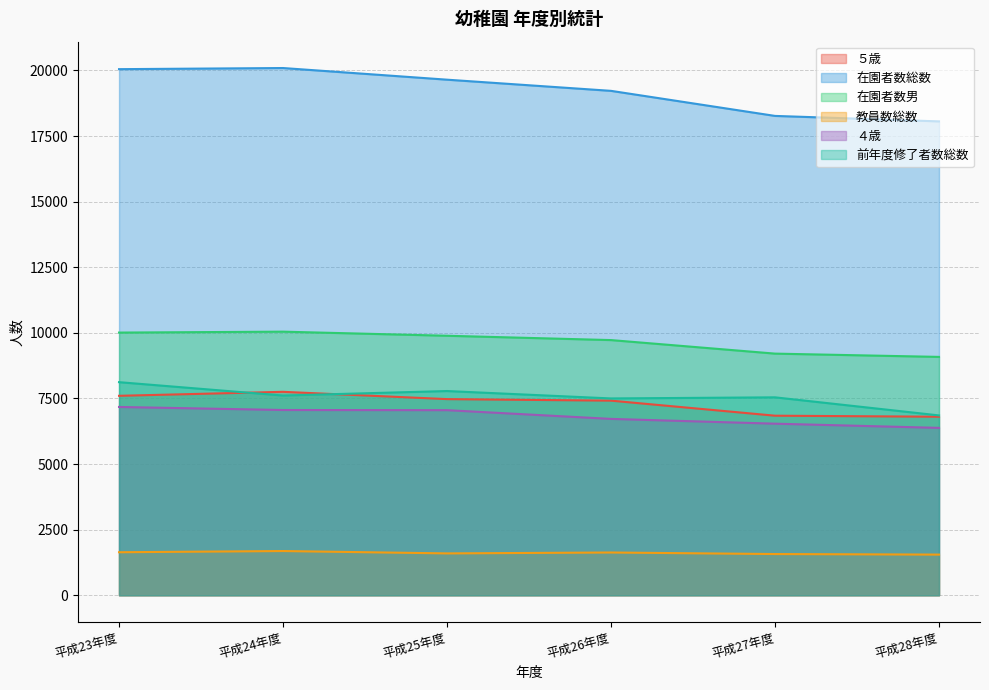

What is the label of the 6th point from the right?

平成23年度